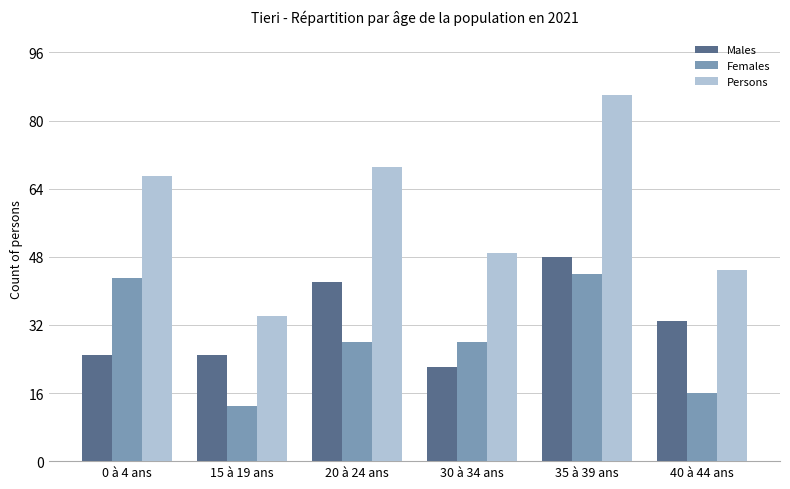

Reading left to right, extract all data points from this chart.

Males: 0 à 4 ans=25	15 à 19 ans=25	20 à 24 ans=42	30 à 34 ans=22	35 à 39 ans=48	40 à 44 ans=33
Females: 0 à 4 ans=43	15 à 19 ans=13	20 à 24 ans=28	30 à 34 ans=28	35 à 39 ans=44	40 à 44 ans=16
Persons: 0 à 4 ans=67	15 à 19 ans=34	20 à 24 ans=69	30 à 34 ans=49	35 à 39 ans=86	40 à 44 ans=45